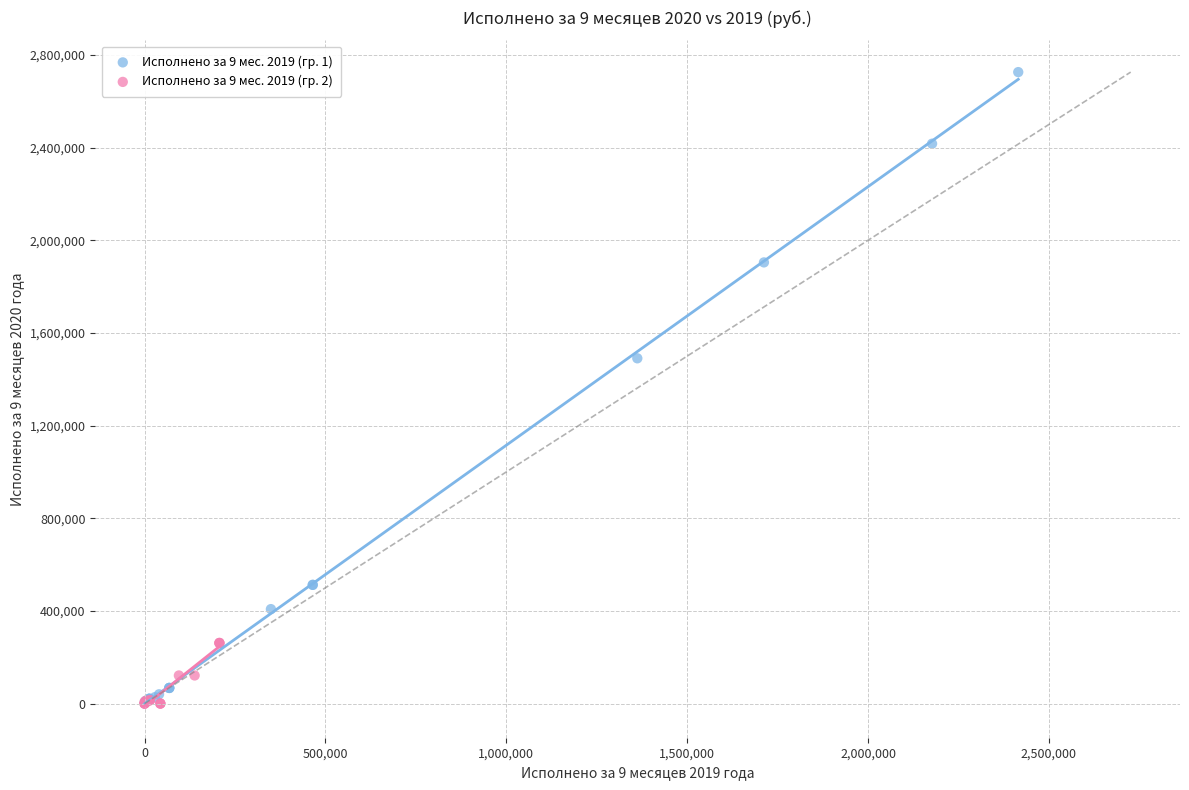

Which series contains the highest Y value?

Исполнено за 9 мес. 2019 (гр. 1)